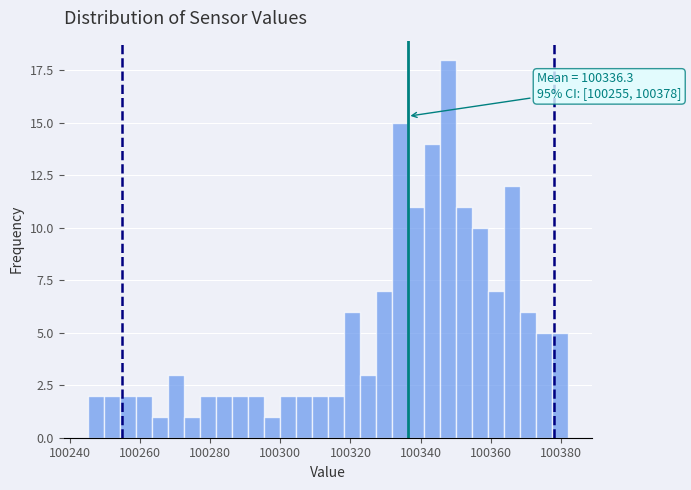

Around what value on the x-axis is the tallest bar? Give the approximate position of its centre, as read against the axis.

100348